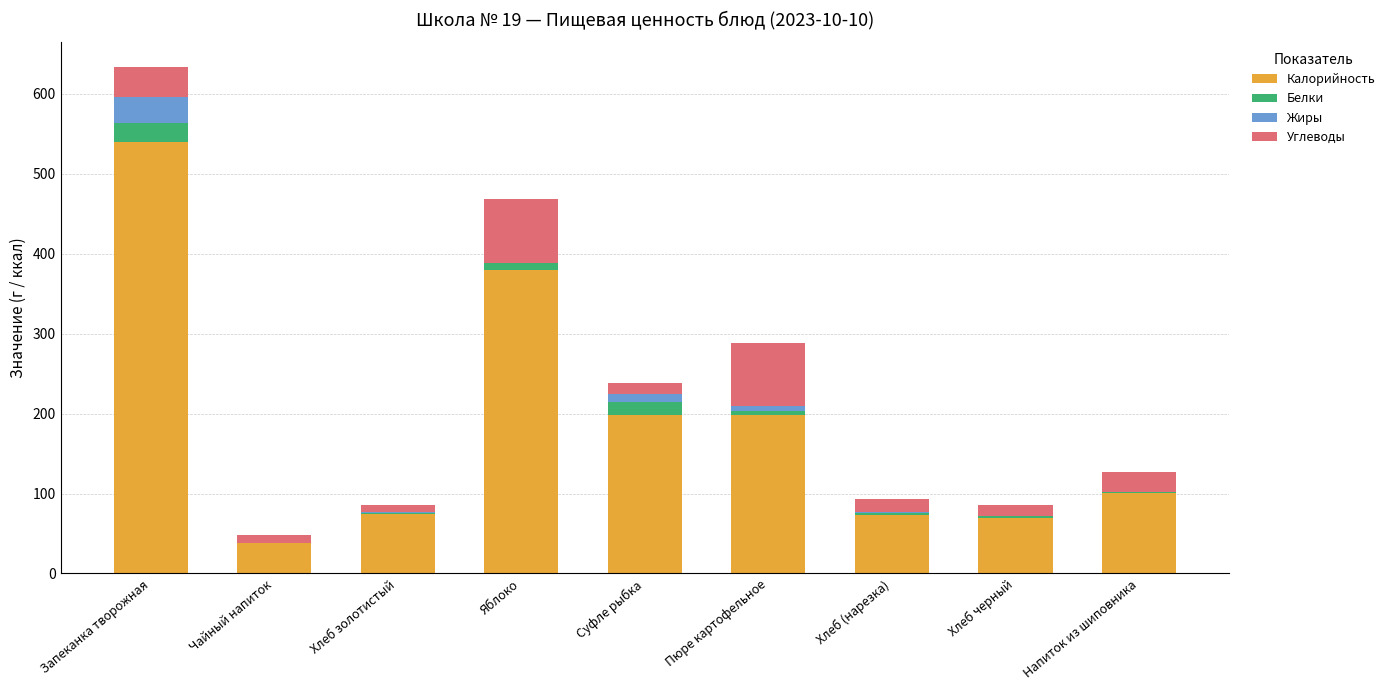

What is the sum of all Калорийность values?

1671.9